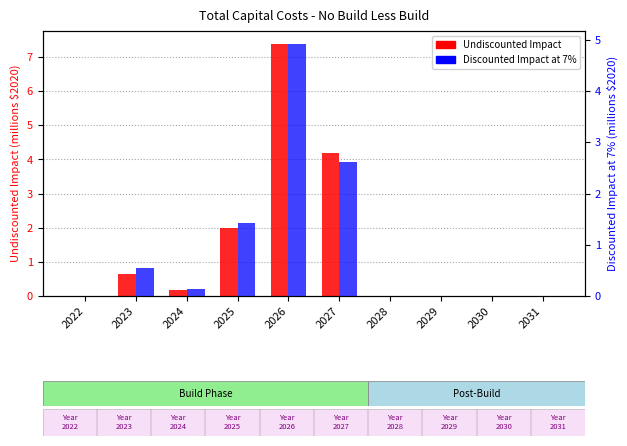

Which series changed the most between 2027 and 2028?

Undiscounted Impacts